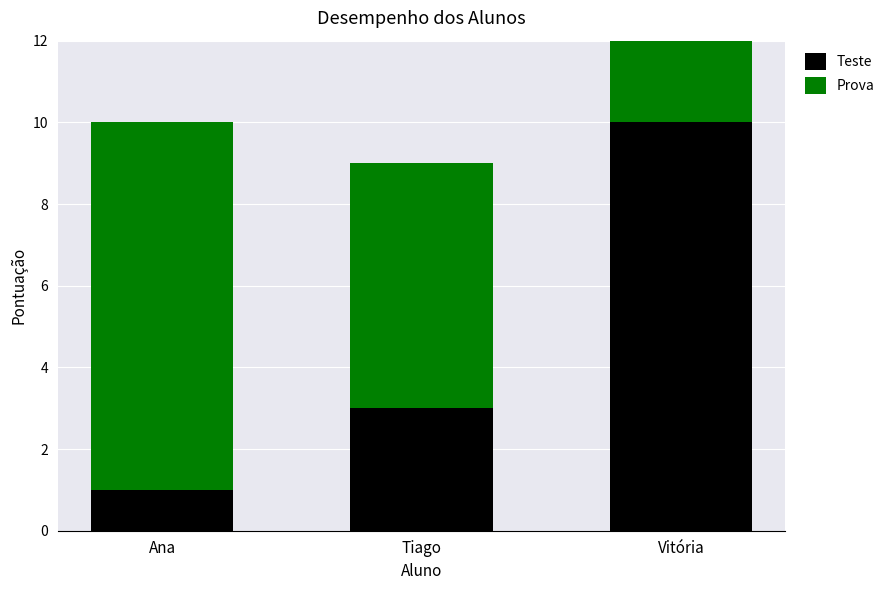

What is the sum of all Prova values?

19